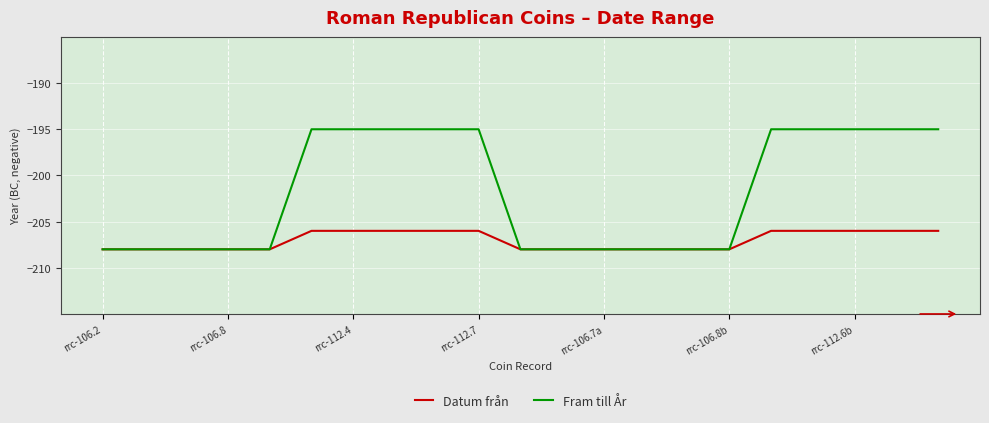

Which series has the largest range (max minus min)?

Fram till År